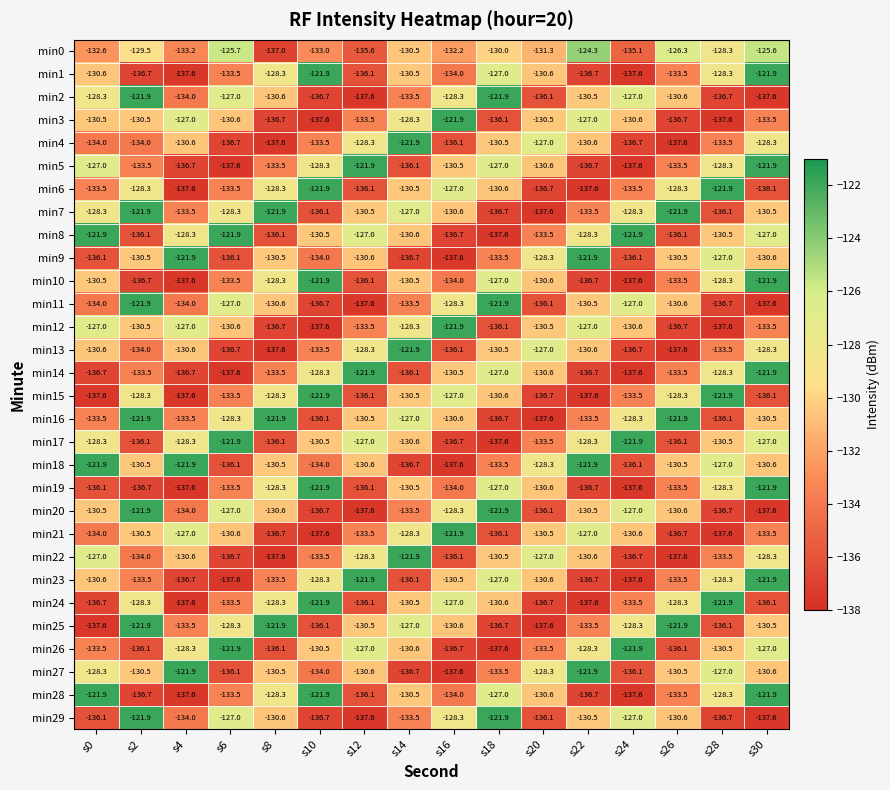

What is the maximum value for min22?

-121.9